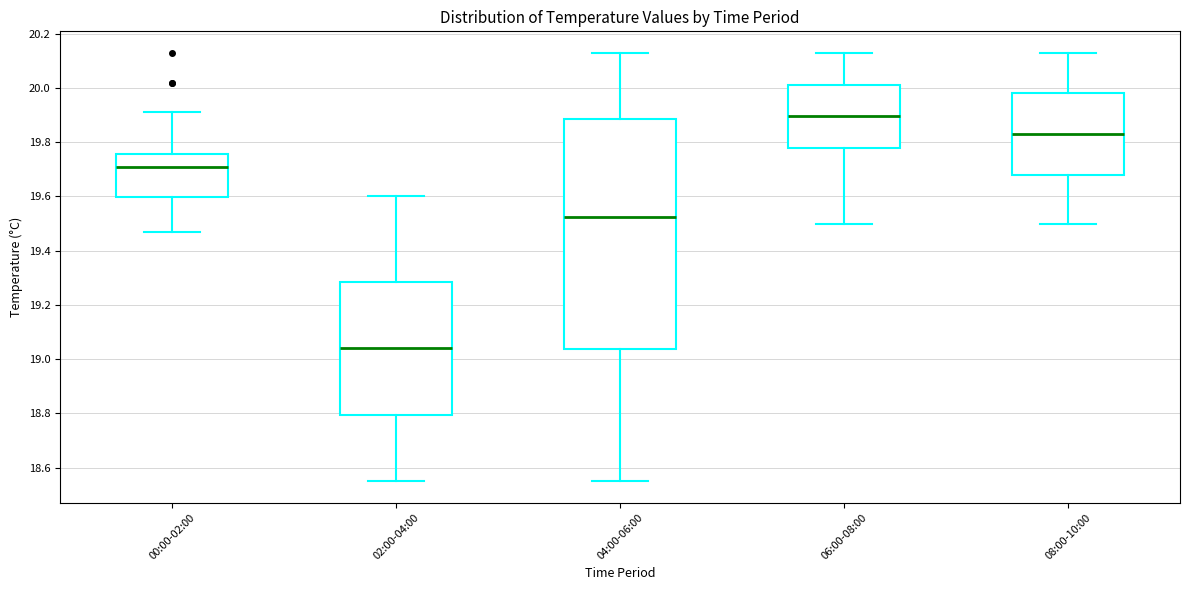

Reading left to right, transcribe this box plot: for each box, give where its median line is, the range the box spans, and where its two whiskers end, as read against the y-axis. The values are not printed on the chart, so give them approximately, as read against the axis.

00:00-02:00: median 19.72, box 19.60 to 19.76, whiskers 19.48 to 19.92
02:00-04:00: median 19.04, box 18.80 to 19.28, whiskers 18.56 to 19.60
04:00-06:00: median 19.52, box 19.04 to 19.88, whiskers 18.56 to 20.14
06:00-08:00: median 19.90, box 19.78 to 20.02, whiskers 19.50 to 20.14
08:00-10:00: median 19.84, box 19.68 to 19.98, whiskers 19.50 to 20.14